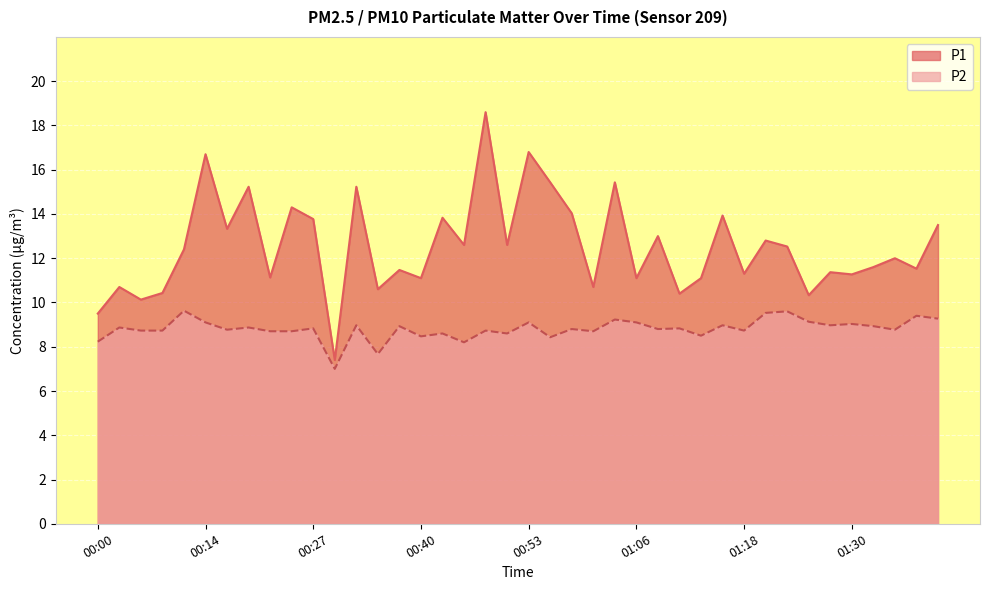

List the labels in order of P2 value, largest first.

00:11, 01:23, 01:20, 01:38, 01:40, 01:03, 01:26, 00:14, 00:53, 01:06, 01:30, 00:32, 01:15, 01:28, 00:38, 01:33, 00:03, 00:19, 00:27, 01:11, 00:58, 01:08, 00:16, 01:35, 00:06, 00:08, 00:48, 01:18, 00:22, 00:25, 01:01, 00:43, 00:51, 01:13, 00:40, 00:56, 00:00, 00:45, 00:35, 00:30